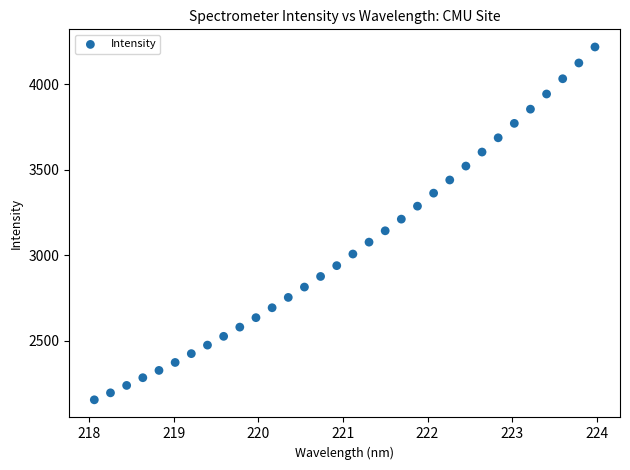

What is the range of X values (max minus min)?

5.9